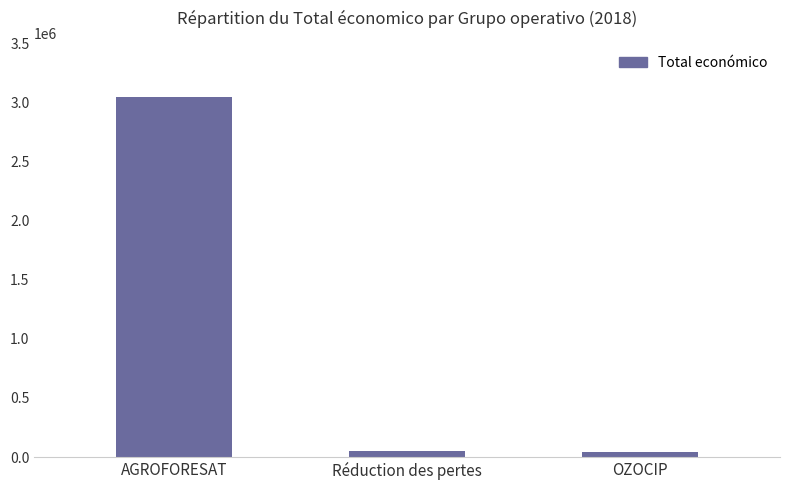

What value does the data have at Réduction des pertes?

52055